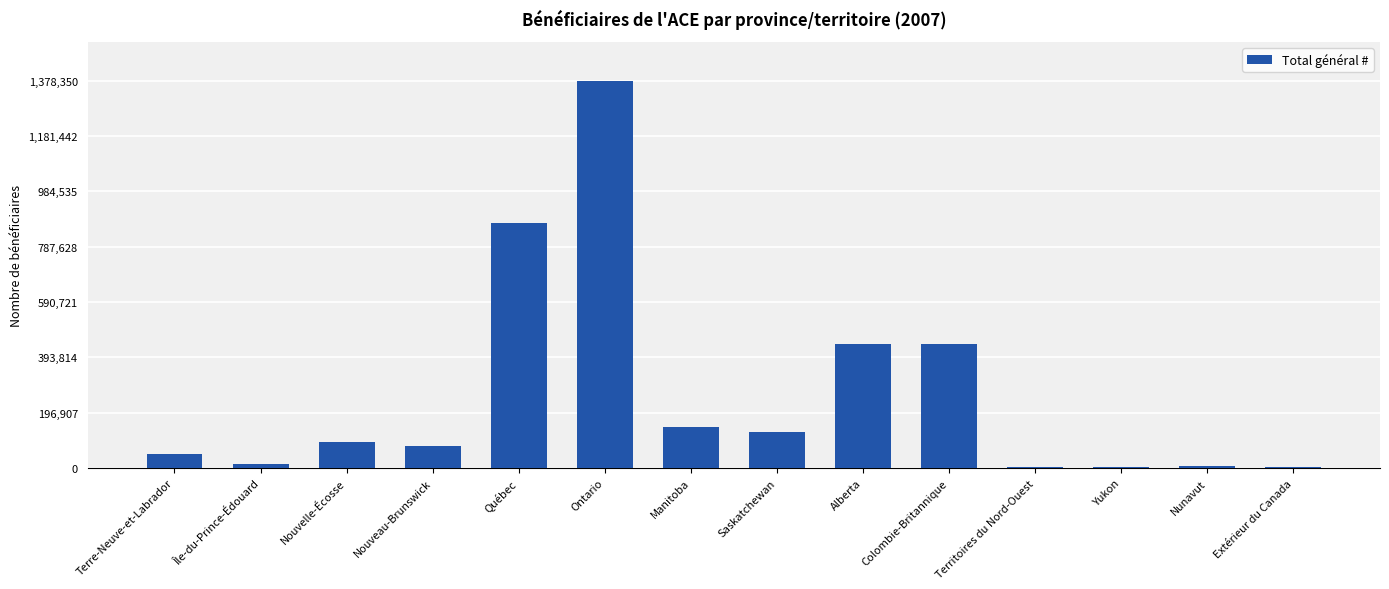

At which label is the value closest to 690575?

Québec